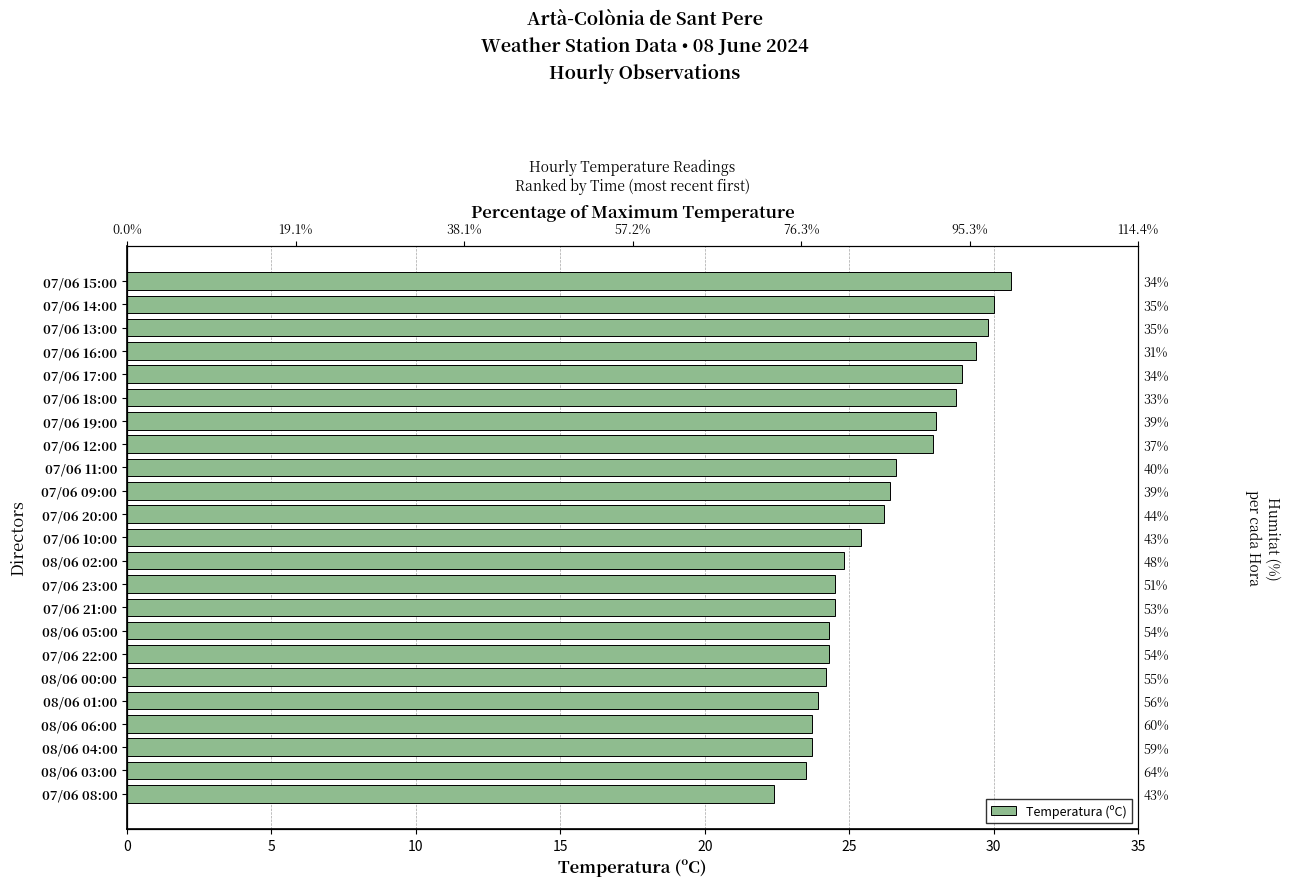

How many data points are less than 25?

11